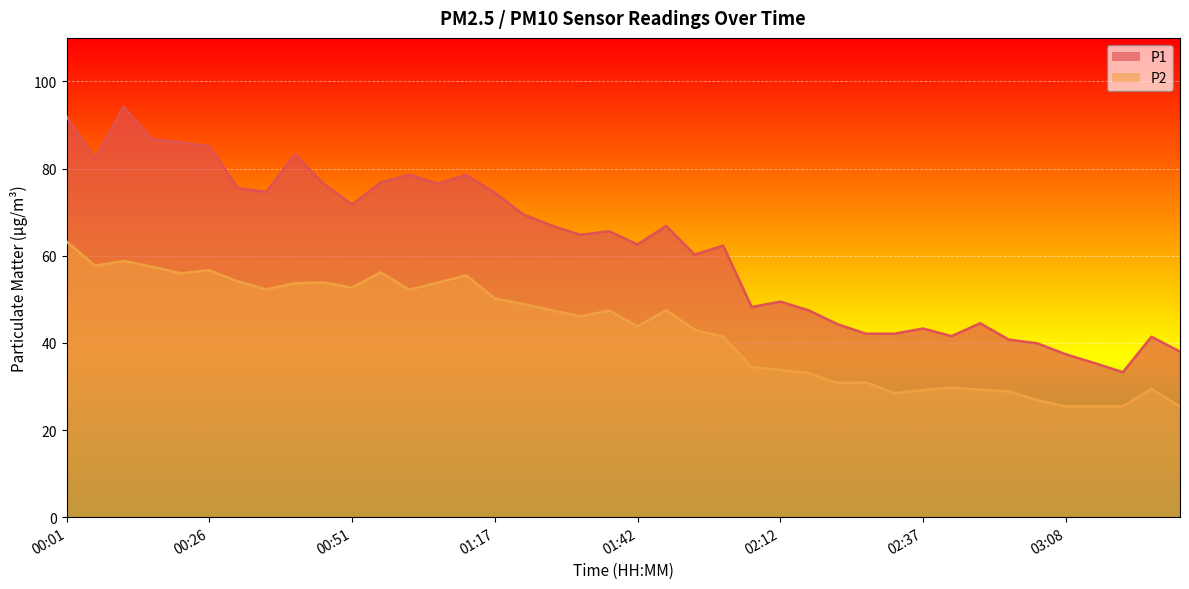

Reading right to left, transcribe all the data shown in this chart.

P1: 38.0	41.4	33.3	35.4	37.4	39.9	40.8	44.5	41.5	43.3	42.1	42.1	44.3	47.5	49.5	48.2	62.3	60.3	66.8	62.6	65.6	64.8	66.9	69.5	74.5	78.5	76.5	78.6	76.8	71.8	76.5	83.3	74.7	75.5	85.1	86.0	86.7	94.2	82.3	92.0
P2: 25.4	29.4	25.4	25.4	25.4	26.9	28.9	29.2	29.7	29.2	28.4	30.9	30.8	33.0	33.8	34.5	41.4	43.0	47.5	43.8	47.4	46.1	47.5	48.9	50.2	55.5	53.8	52.2	56.2	52.7	53.9	53.7	52.2	54.1	56.7	56.0	57.5	58.8	57.7	63.2